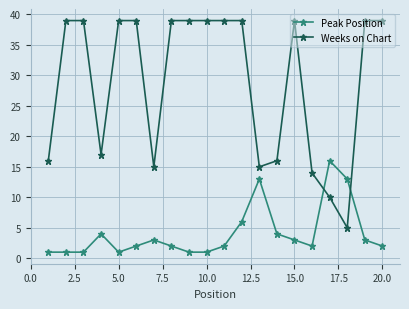

What is the value of the Weeks on Chart point at the 3rd from the left?

39